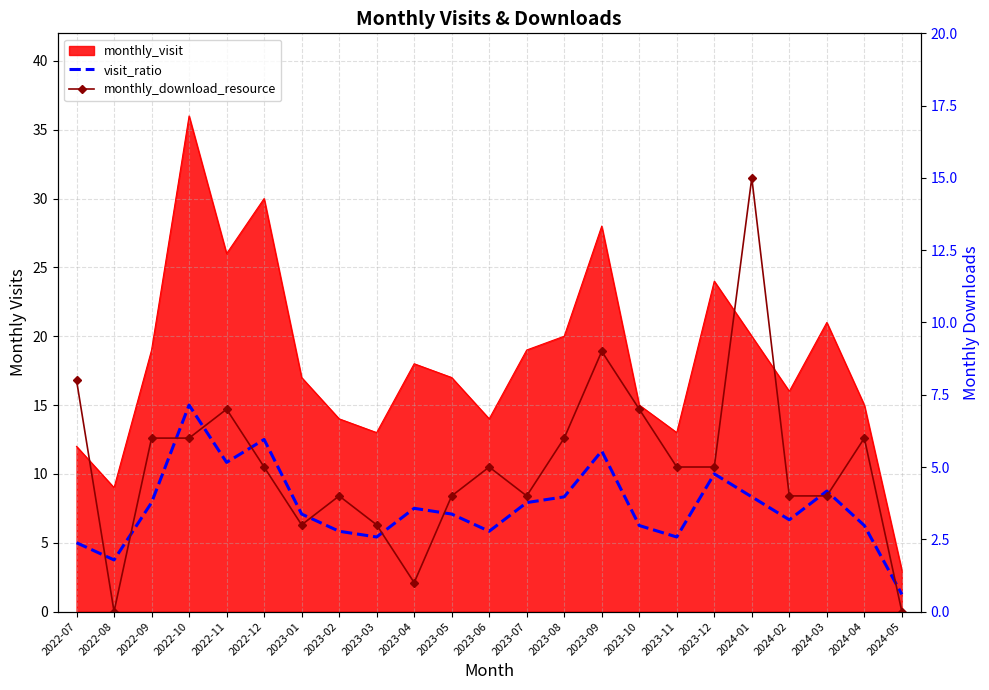

What is the total value across all series at 2023-08?

14.3